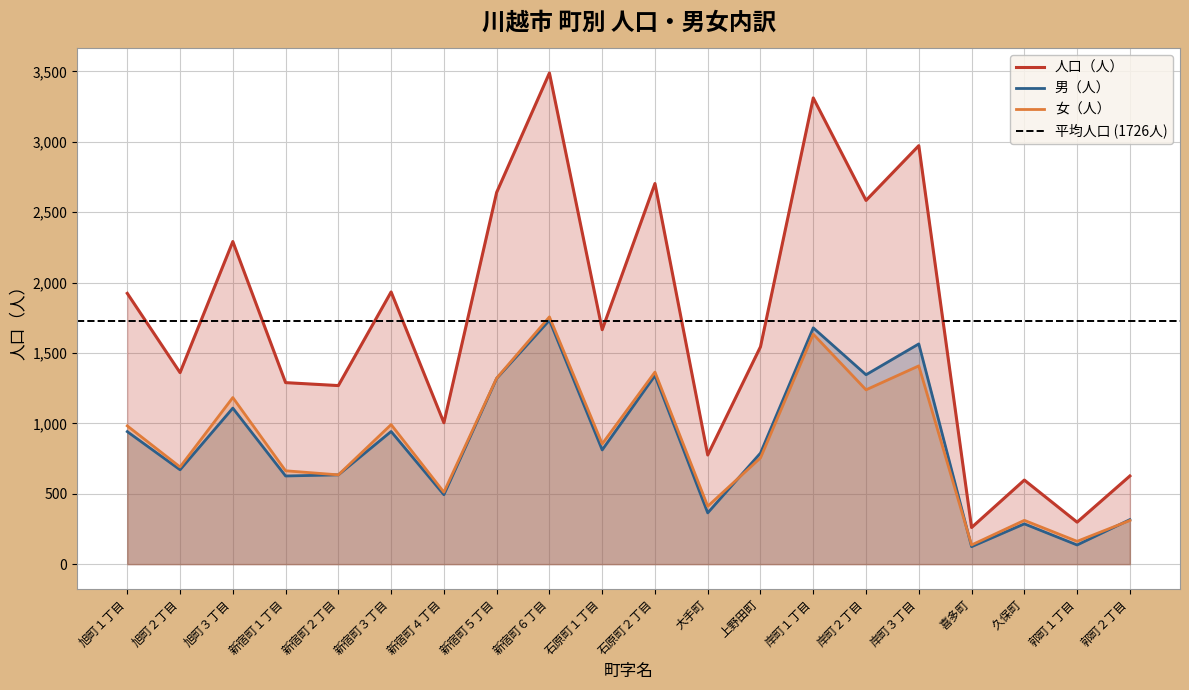

Where does the 男（人） series first go above 811?

旭町１丁目